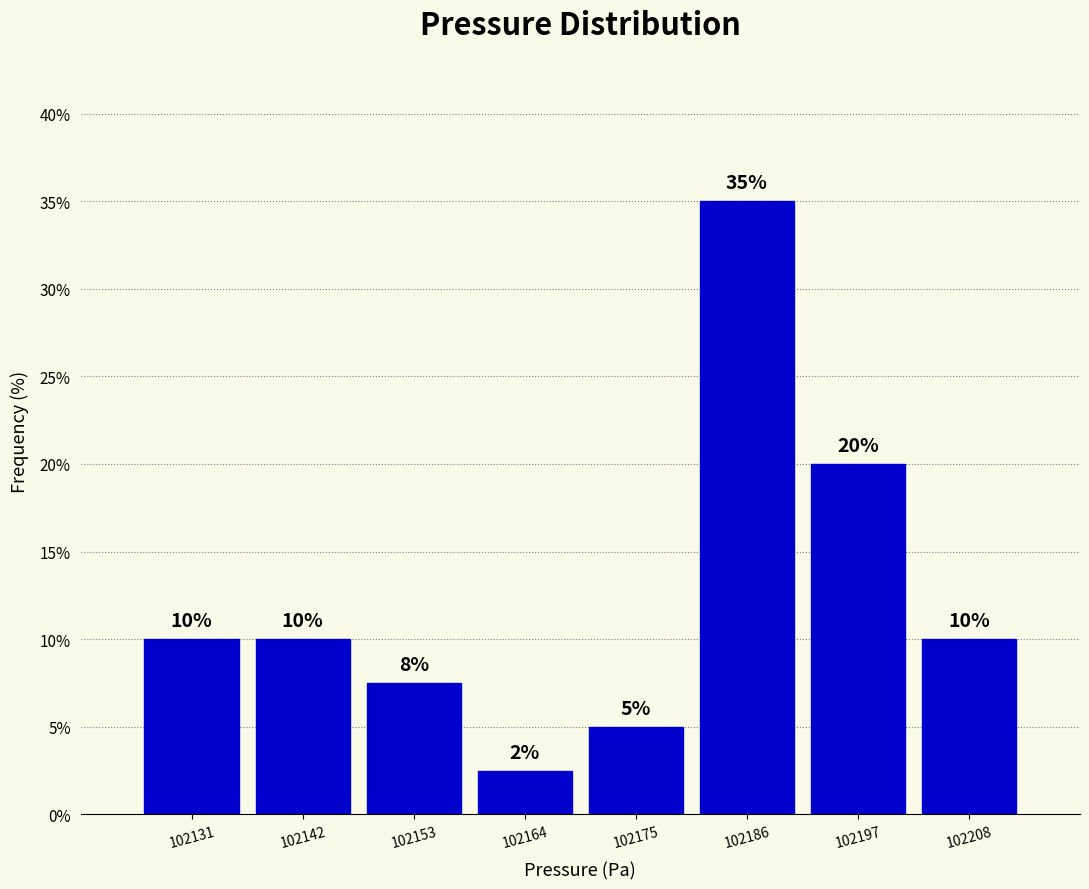

Which range on the x-axis has the tallest bar?

102180 to 102192